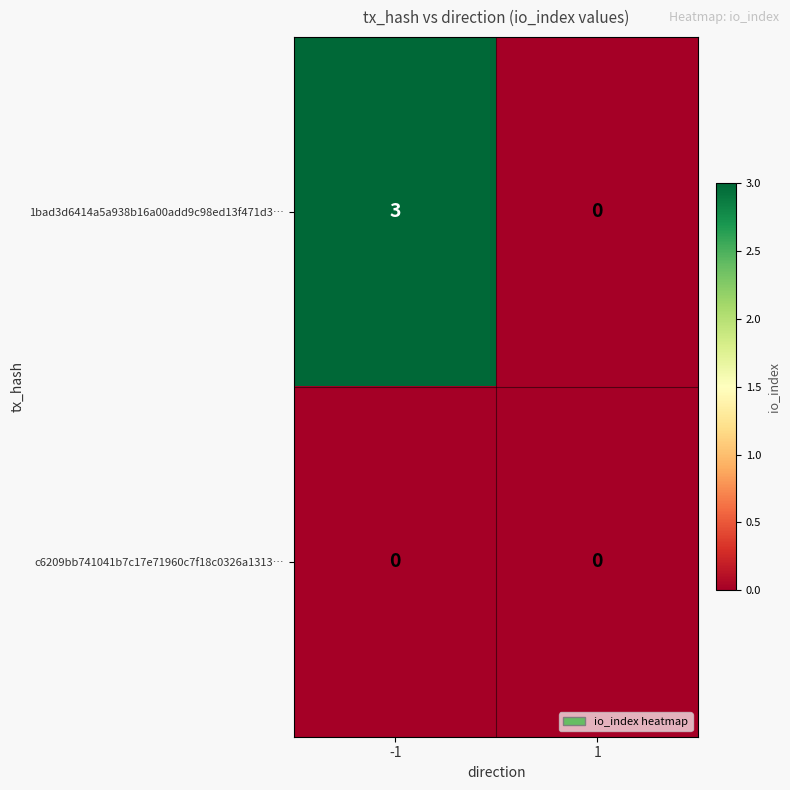

Is it true that c6209bb741041b7c17e71960c7f18c0326a1313… equals 0 at 1?

True